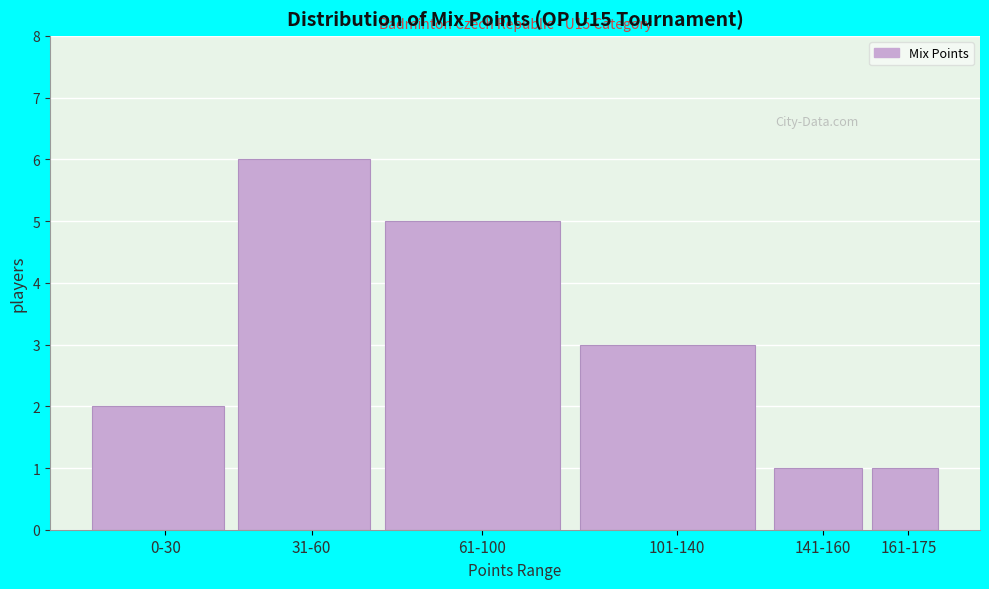

Reading left to right, transcribe all the data shown in this chart.

2	6	5	3	1	1